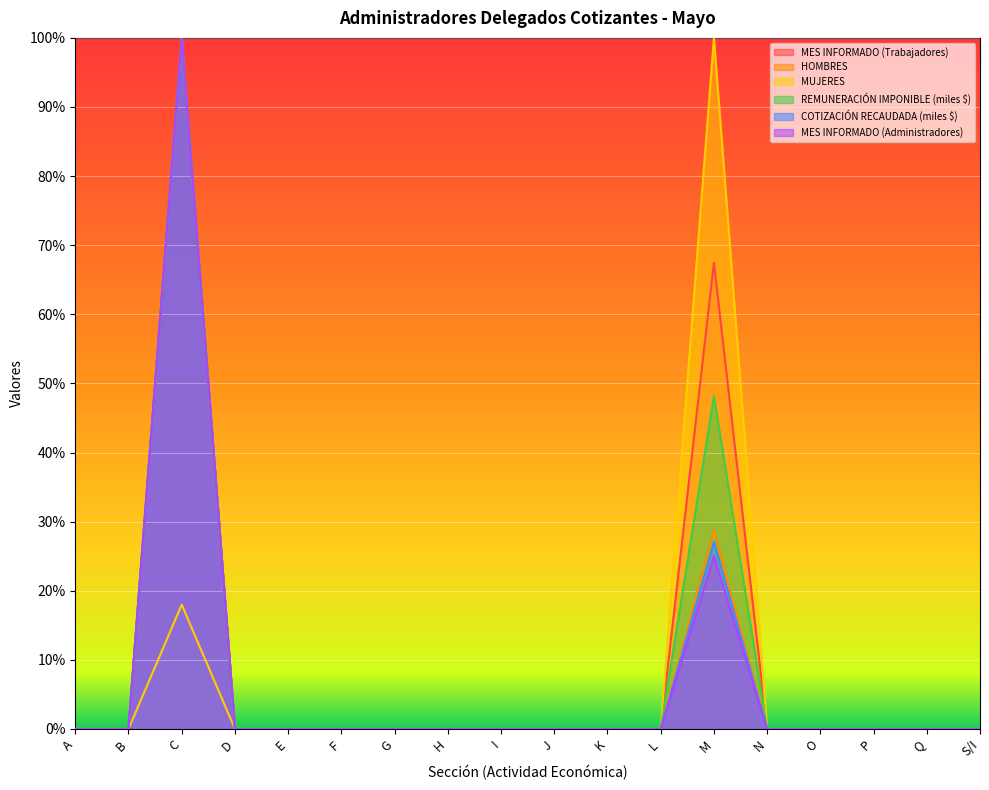

True or false: REMUNERACIÓN IMPONIBLE (miles $) and MES INFORMADO (Trabajadores) intersect in this chart.

False